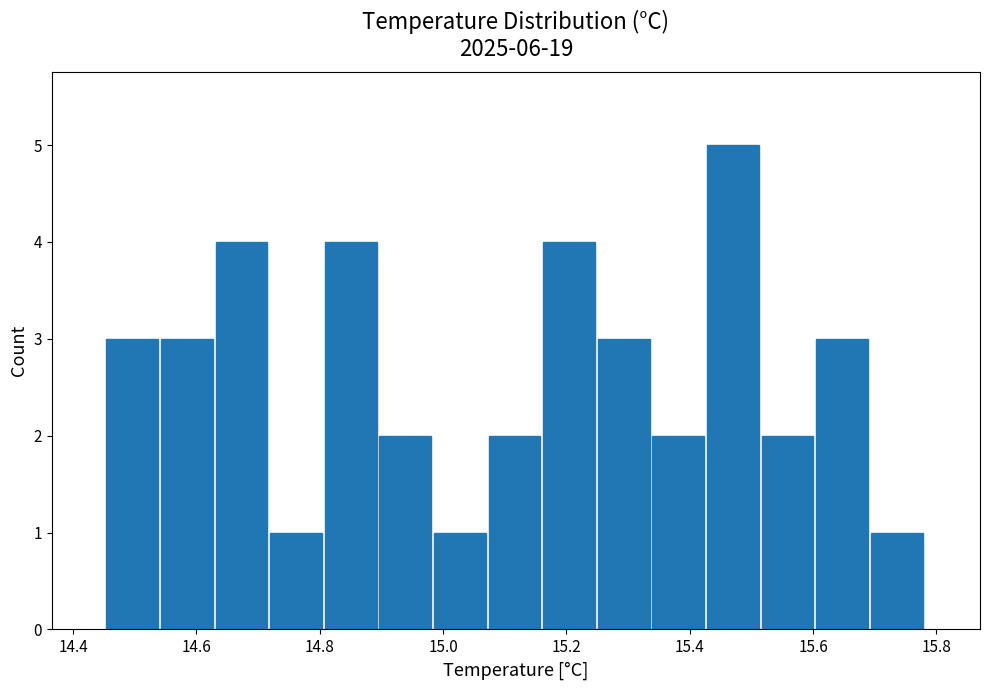

Reading left to right, transcribe this chart: for each bar, give the range it covers on the x-axis and its height. Neither the bar edges nor the heights are printed on the chart, so give them approximately, as read against the axes.

14.46 to 14.54: 3
14.54 to 14.64: 3
14.64 to 14.72: 4
14.72 to 14.80: 1
14.80 to 14.90: 4
14.90 to 14.98: 2
14.98 to 15.08: 1
15.08 to 15.16: 2
15.16 to 15.26: 4
15.26 to 15.34: 3
15.34 to 15.42: 2
15.42 to 15.52: 5
15.52 to 15.60: 2
15.60 to 15.70: 3
15.70 to 15.78: 1